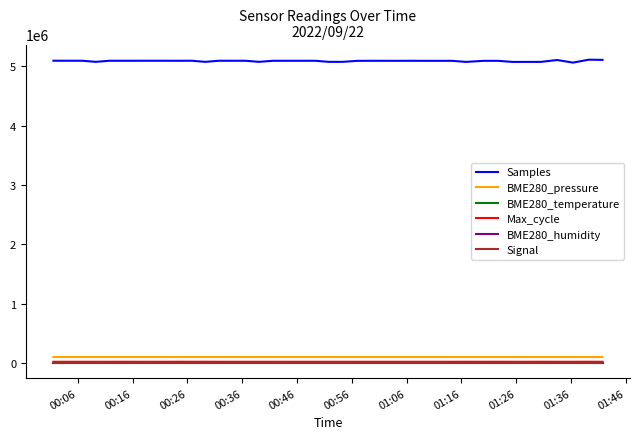

What are all the series names shown in the legend?

Samples, BME280_pressure, BME280_temperature, Max_cycle, BME280_humidity, Signal